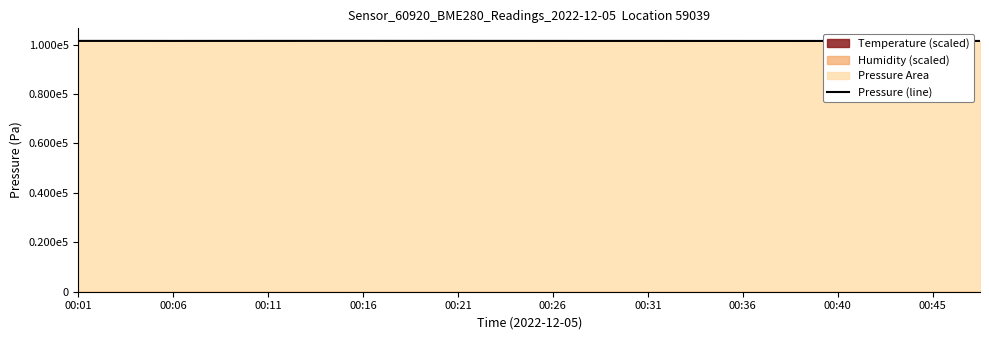

At which label does the data first exceed 101472?

00:01